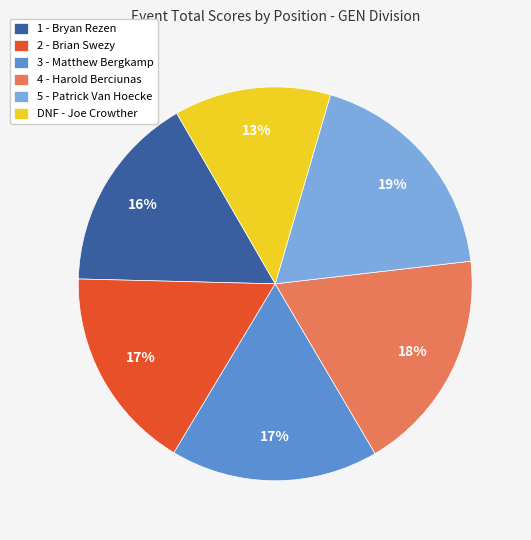

Count the number of slices in the pie.

6